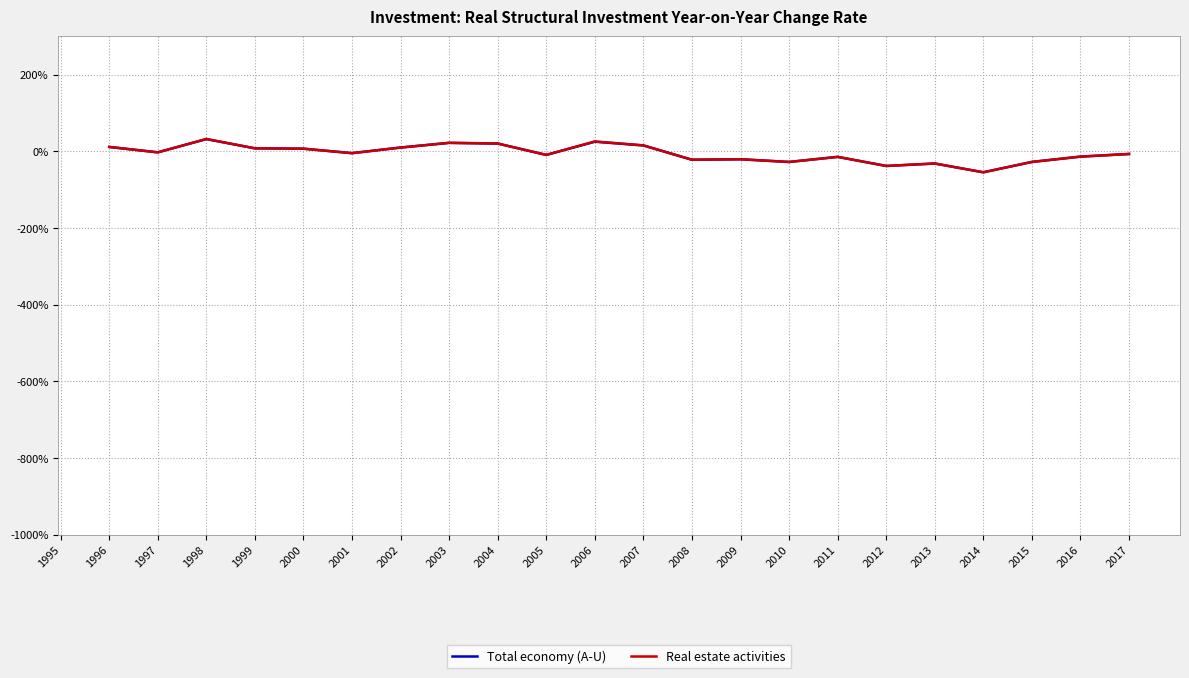

What is the lowest value of the Total economy (A-U) series?

-54.9